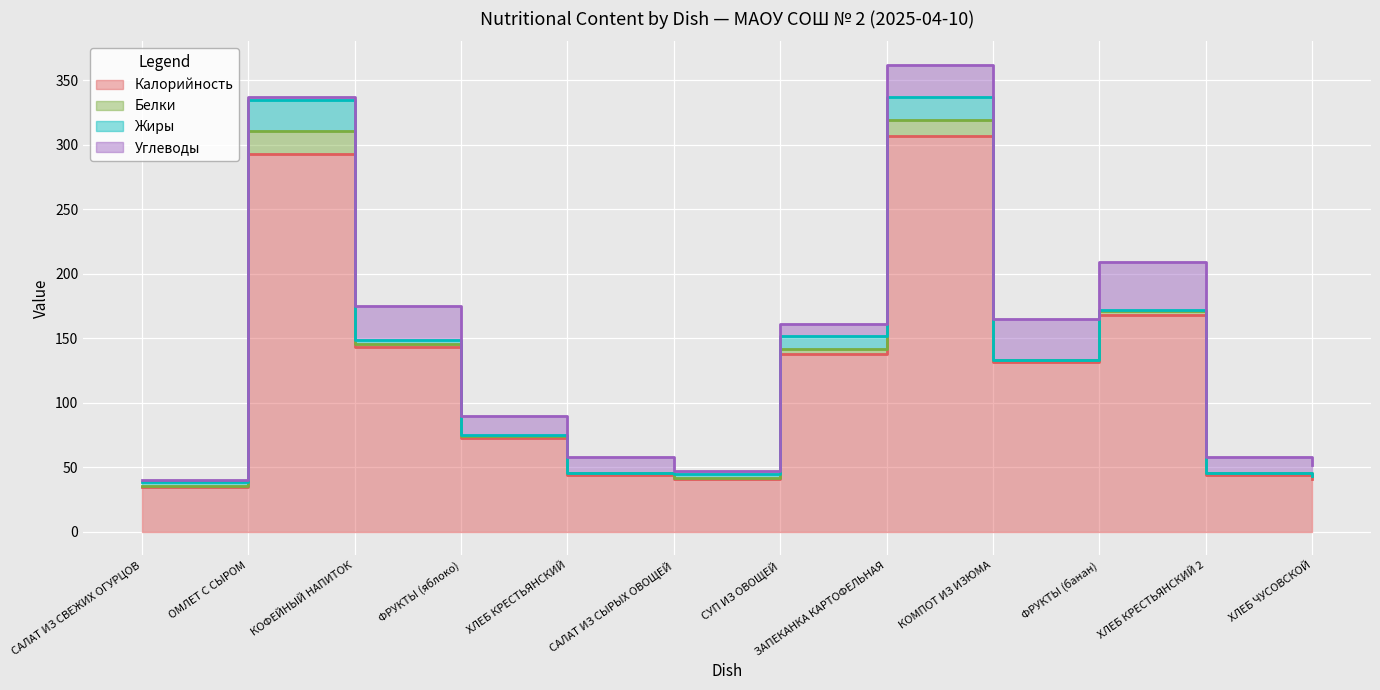

True or false: Калорийность and Белки intersect in this chart.

False